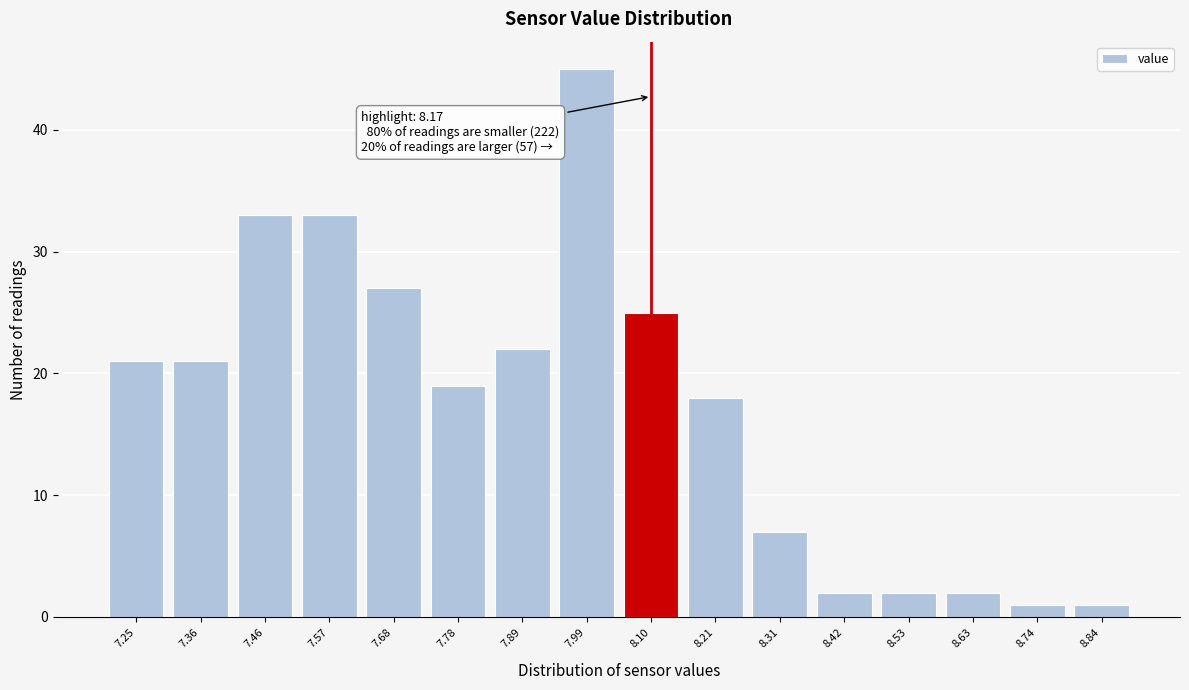

Reading left to right, what are all the values shown in this chart?

21	21	33	33	27	19	22	45	25	18	7	2	2	2	1	1